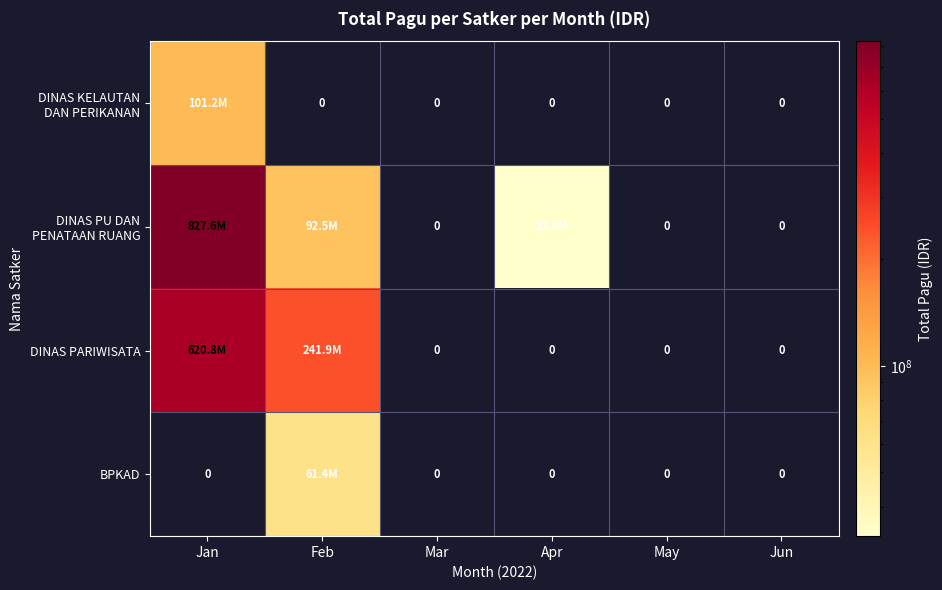

Which series has the largest total across all categories?

DINAS PU DAN PENATAAN RUANG